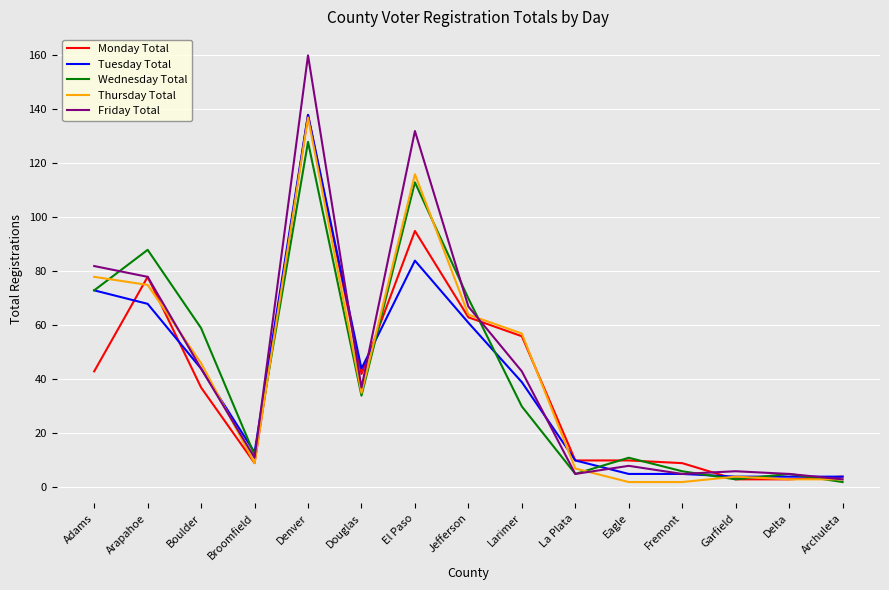

Is the value of Friday Total at Larimer greater than the value of Monday Total at Larimer?

No